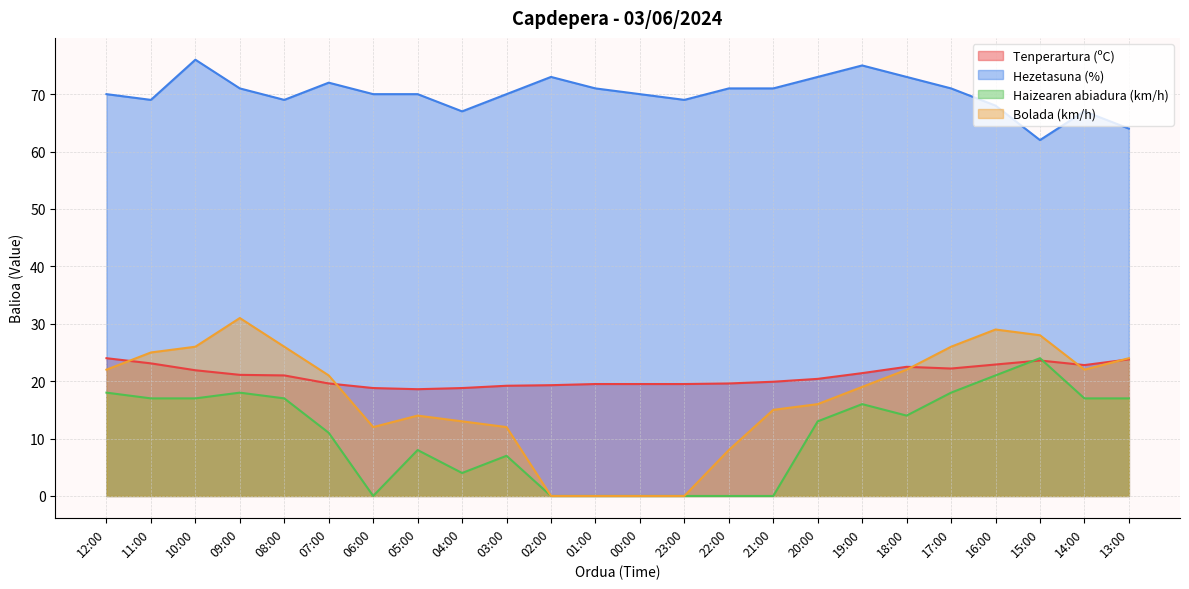

The value of Tenperartura (ºC) at 23:00 is 5.8. True or false?

False